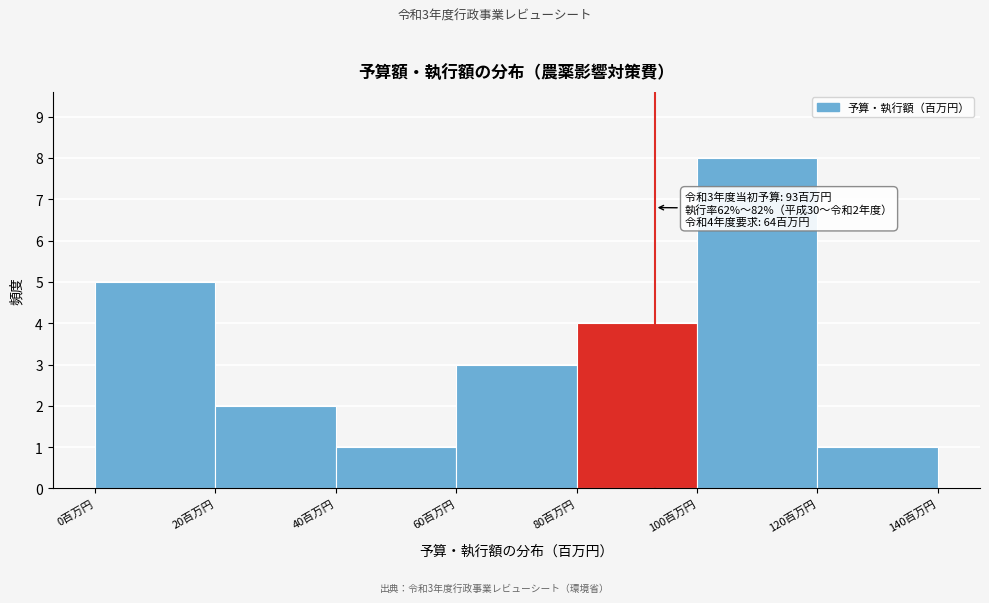

Which range on the x-axis has the tallest bar?

100 to 120